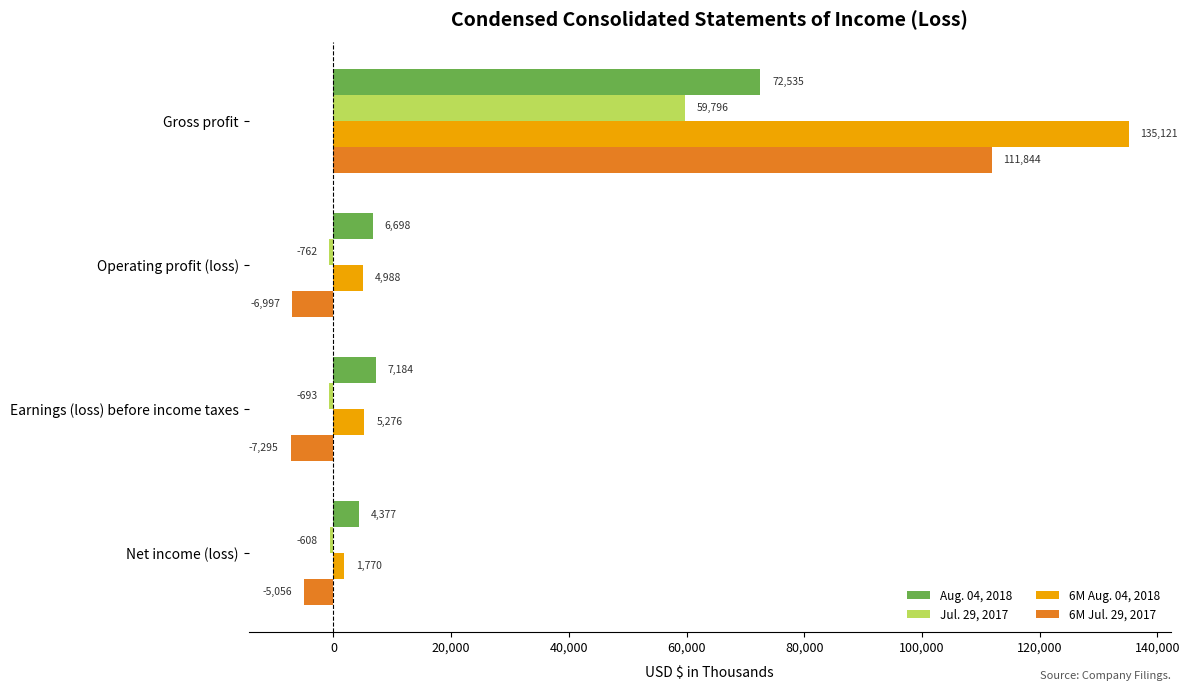

How many values in the Jul. 29, 2017 series are below -608?

2